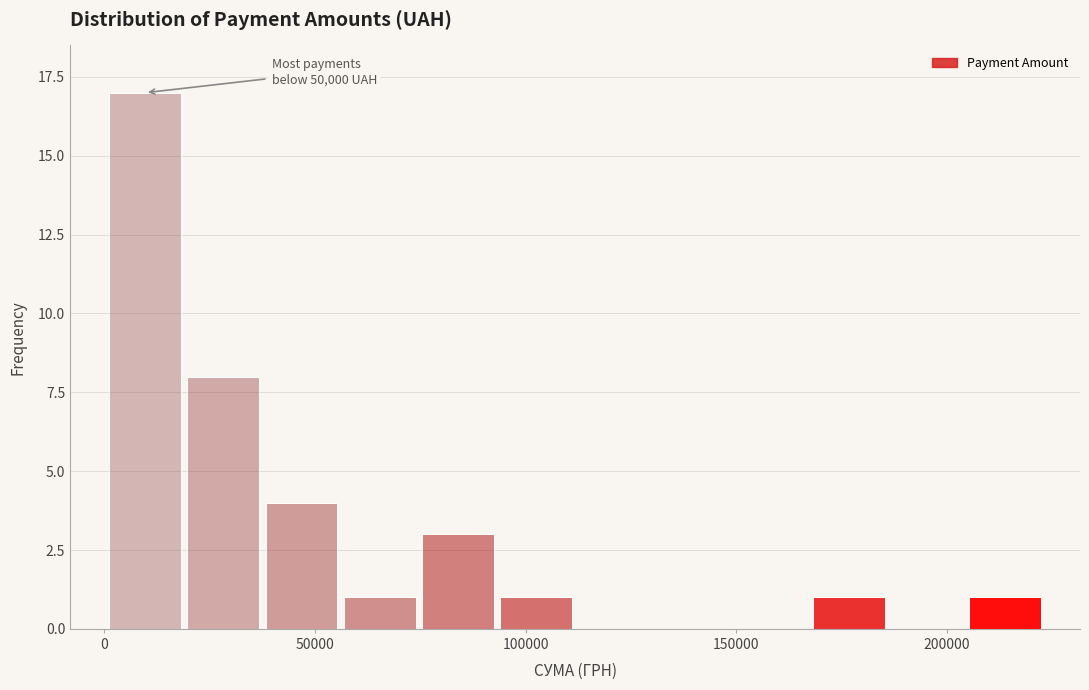

Read against the x-axis, roughly where is the centre of the tallest bar?

10000